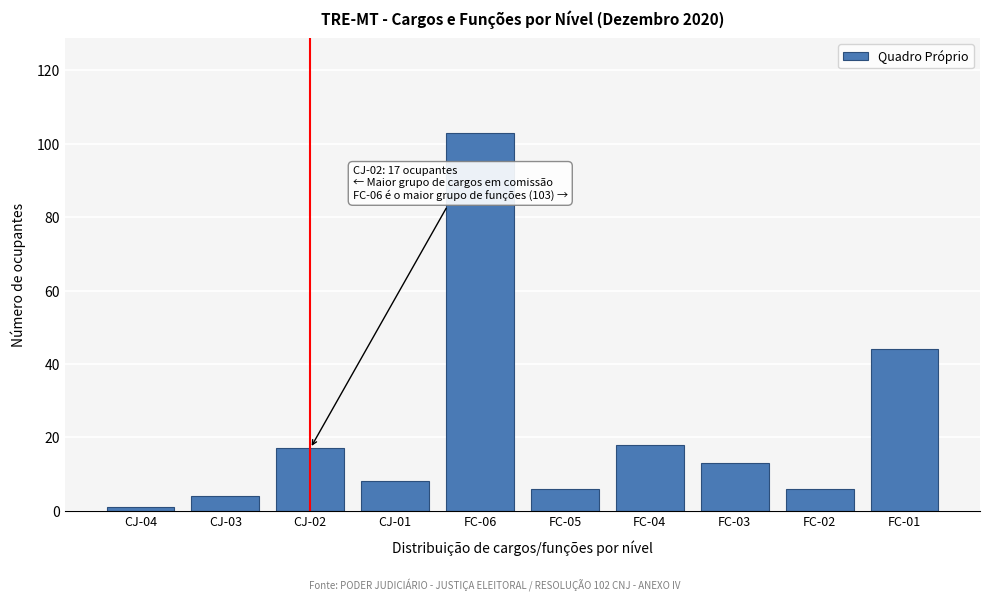

Reading right to left, what are all the values shown in this chart?

44	6	13	18	6	103	8	17	4	1